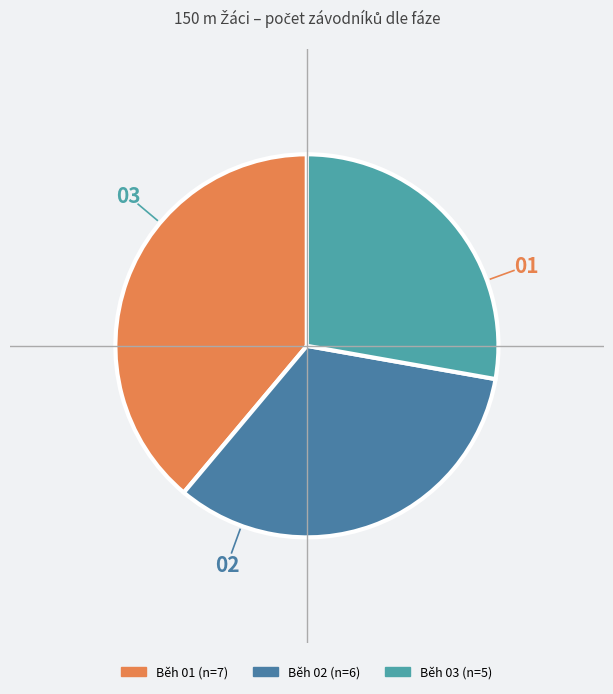

How many segments does this pie chart have?

3